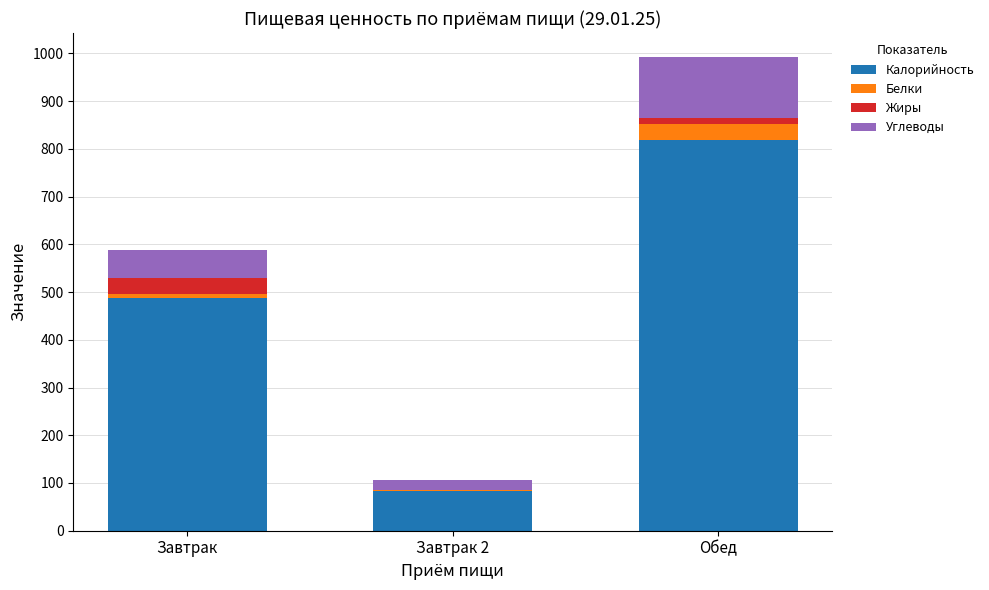

Reading left to right, what are the values for Калорийность?

Завтрак=487.0	Завтрак 2=84.0	Обед=819.0